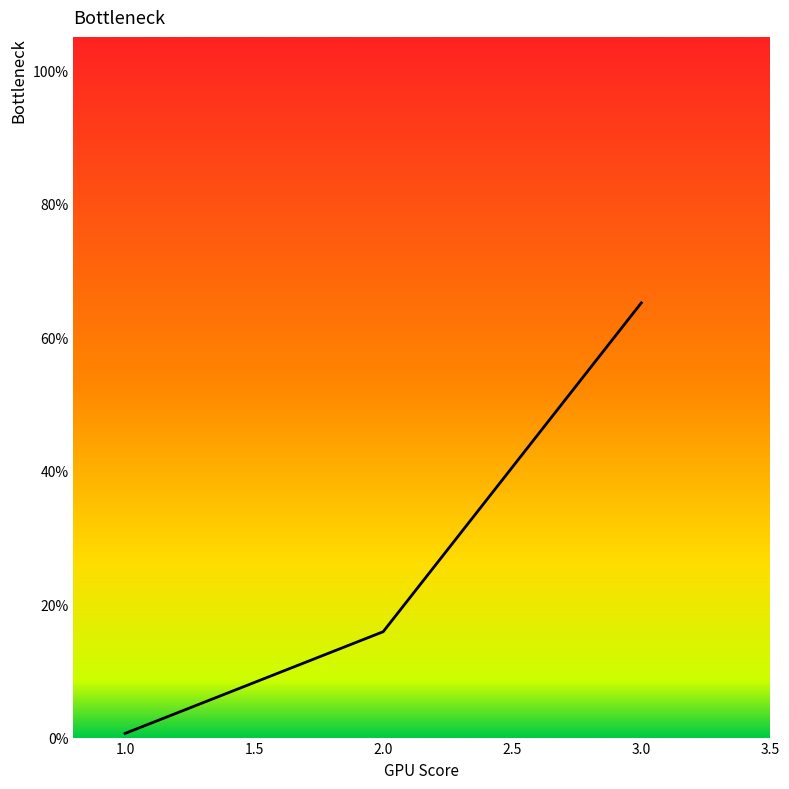

Reading left to right, list all the values displayed in this chart.

0.0	0.2	0.7